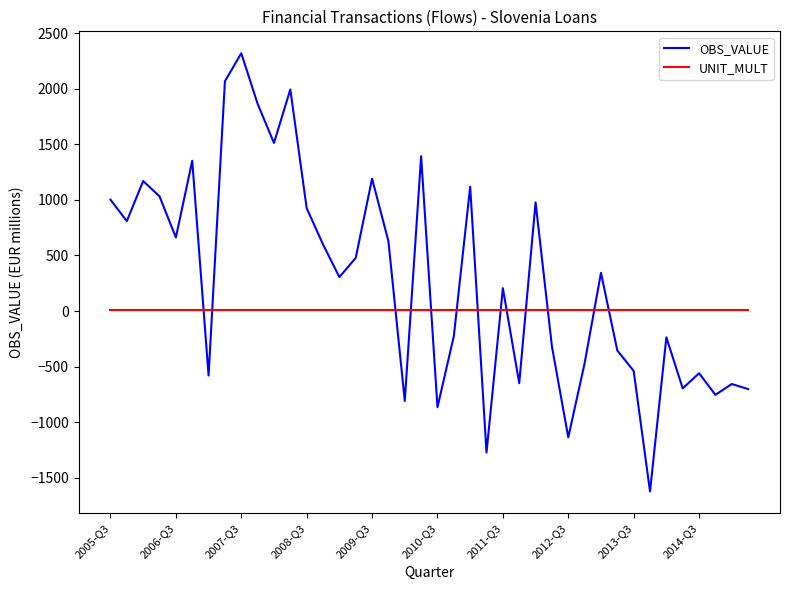

What is the greatest value displayed?

2320.0